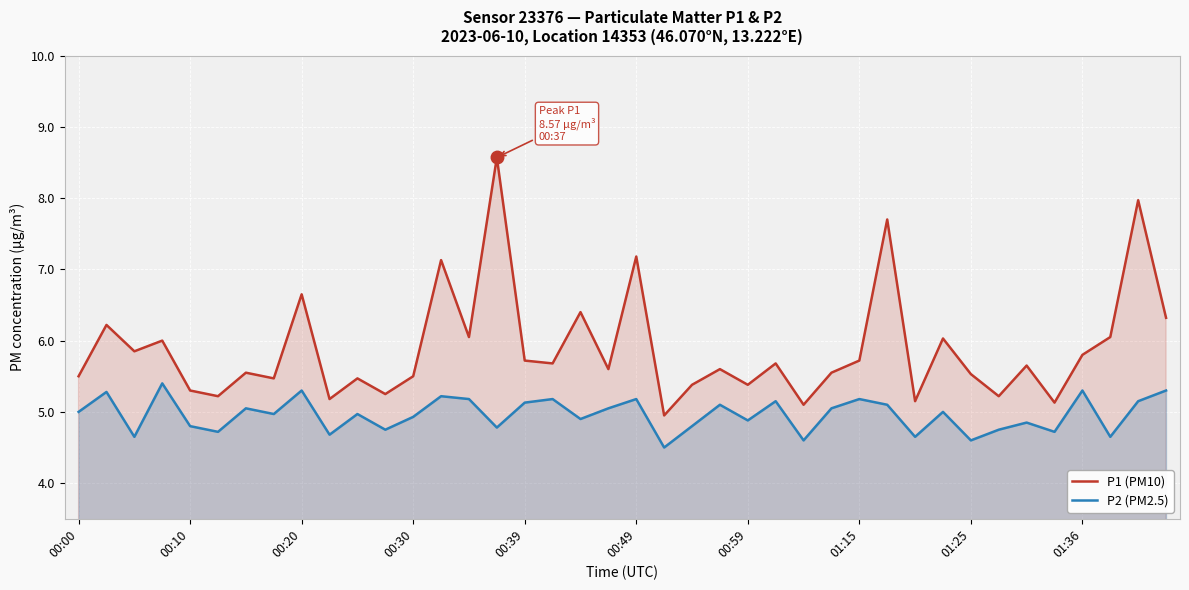

The P1 (PM10) series shows 6.3 at 39. True or false?

True